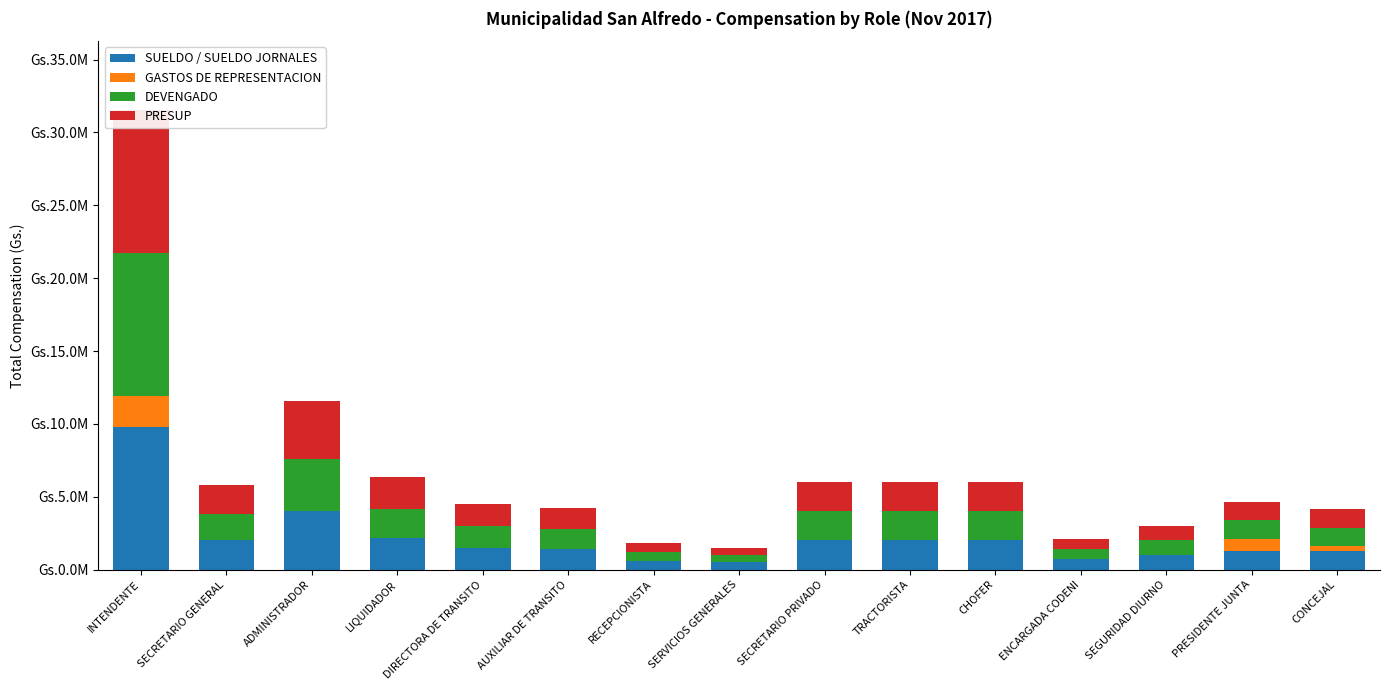

What is the label of the 11th bar from the right?

DIRECTORA DE TRANSITO